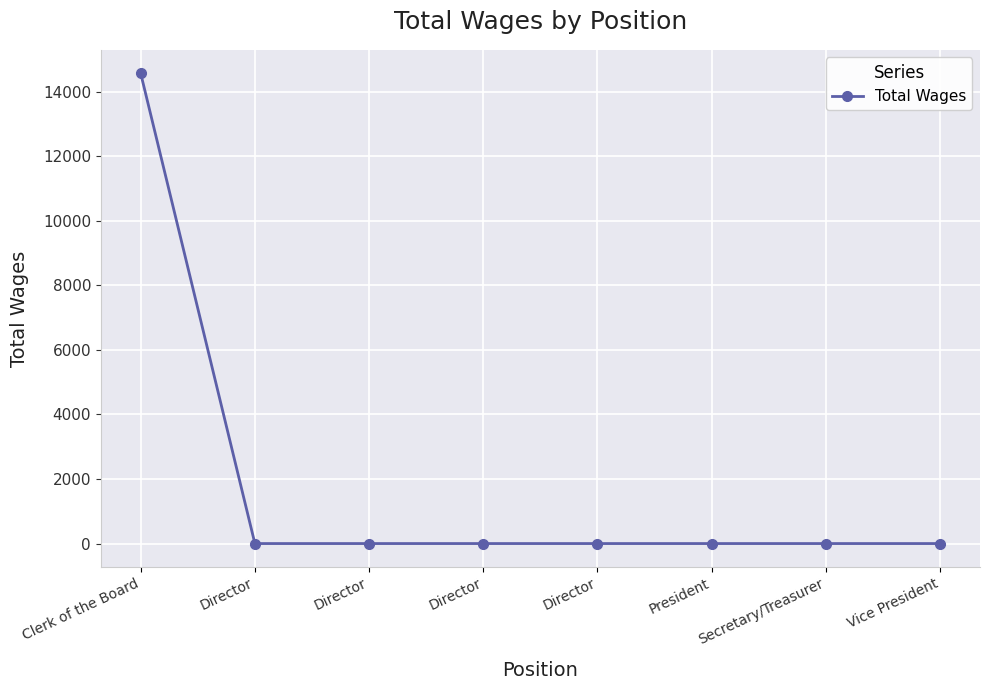

Rank the categories by value from lowest to highest.

Director, Director, Director, Director, President, Secretary/Treasurer, Vice President, Clerk of the Board